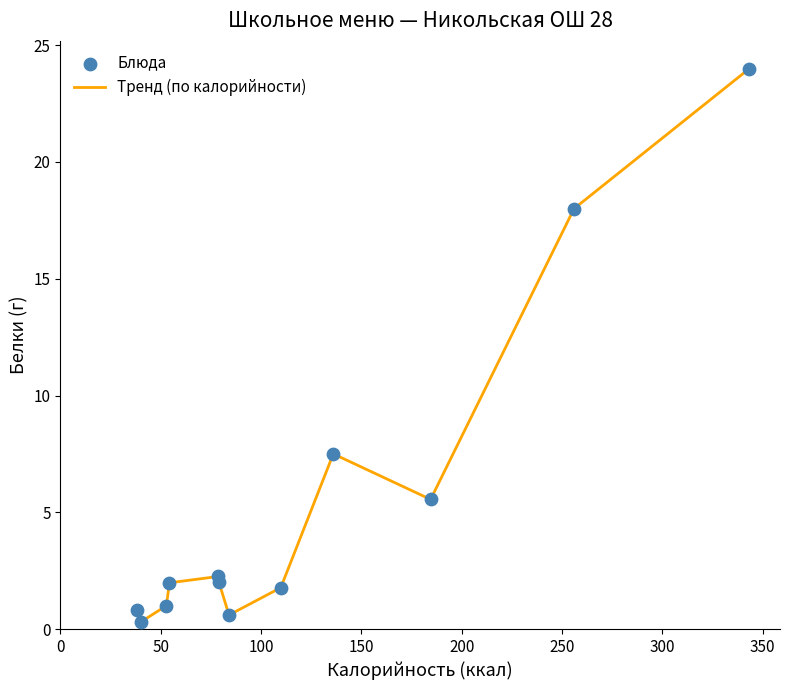

What is the greatest value displayed?

24.0